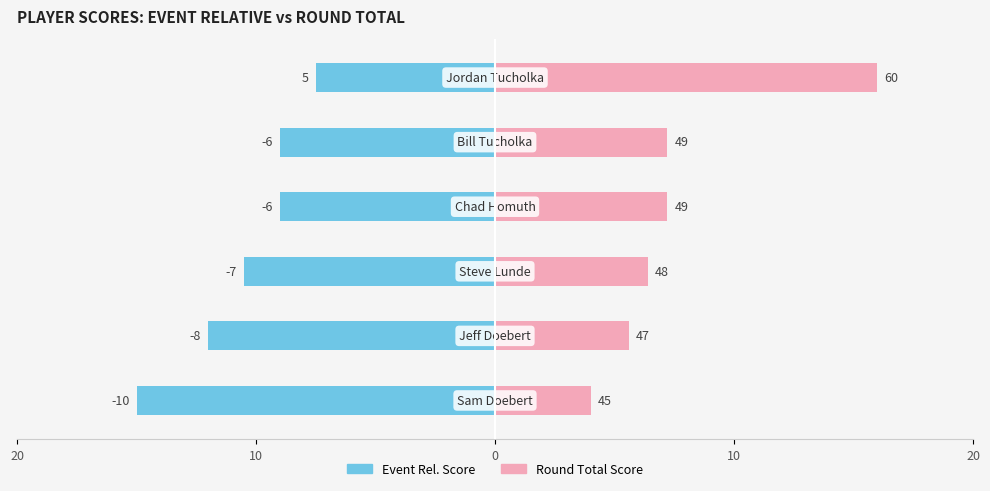

What is the label of the 3rd bar from the right?

10